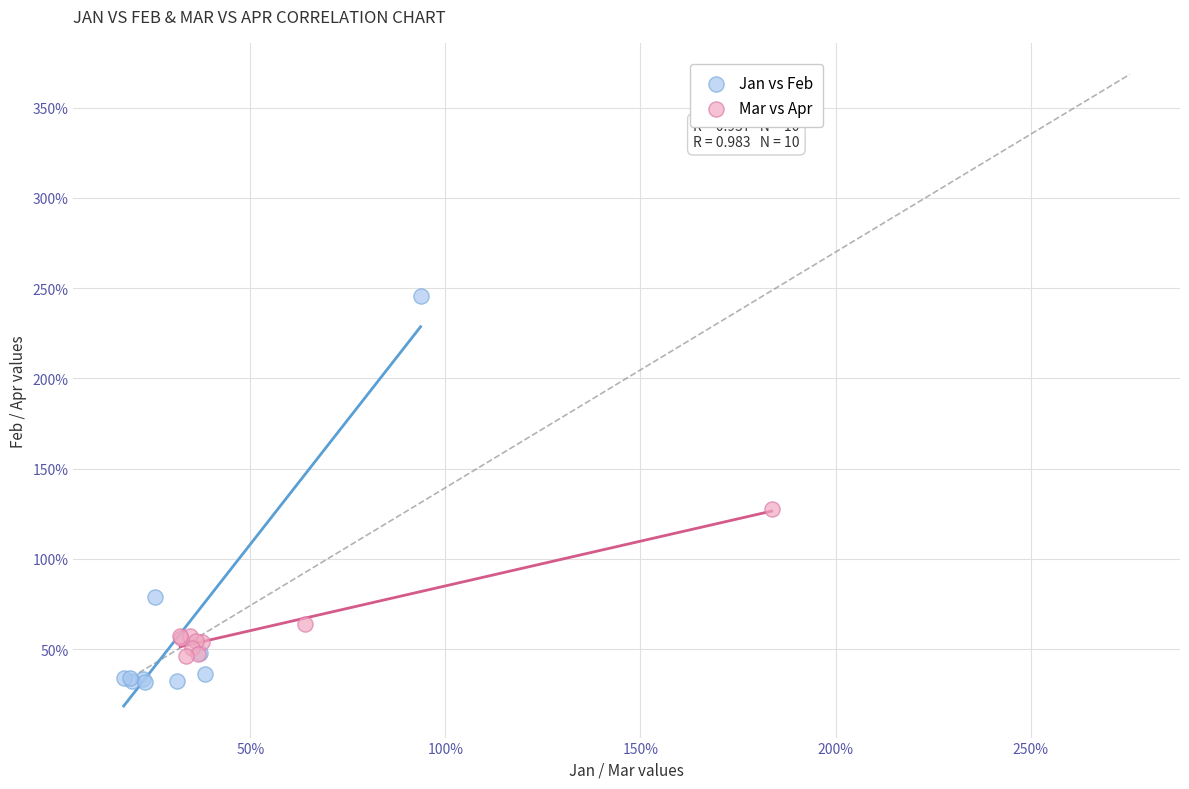

What are all the series names shown in the legend?

Jan vs Feb, Mar vs Apr